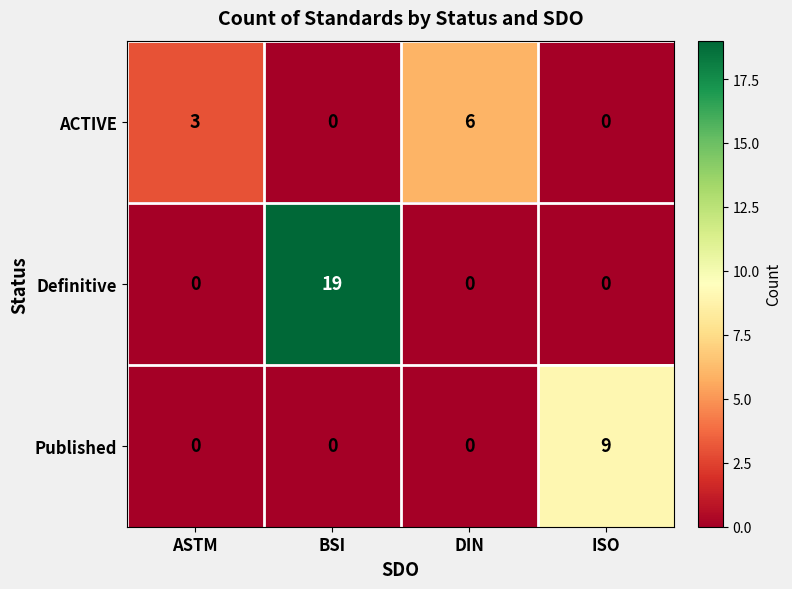

The Definitive series shows 12 at BSI. True or false?

False